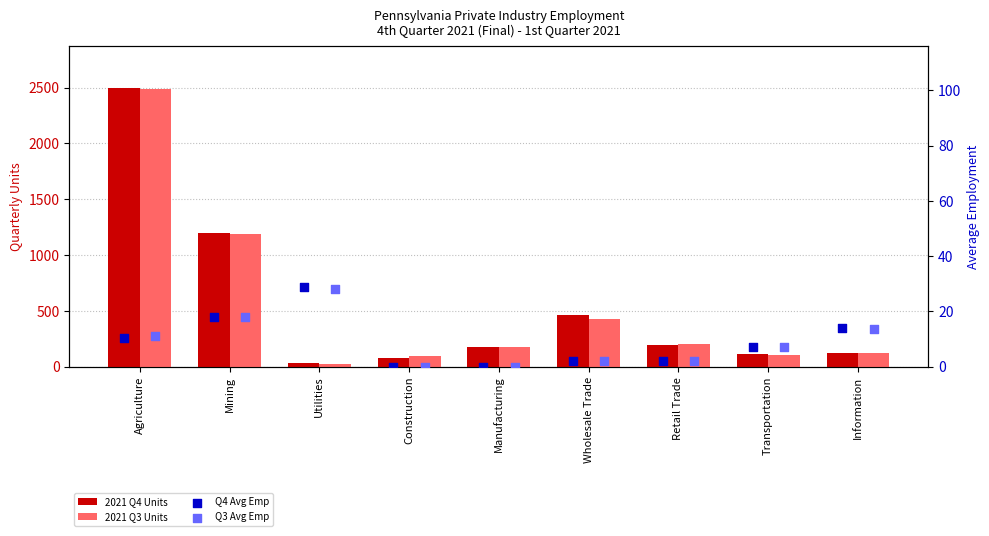

Is the value of Q4 Avg Emp at Construction greater than the value of 2021 Q3 Units at Retail Trade?

No